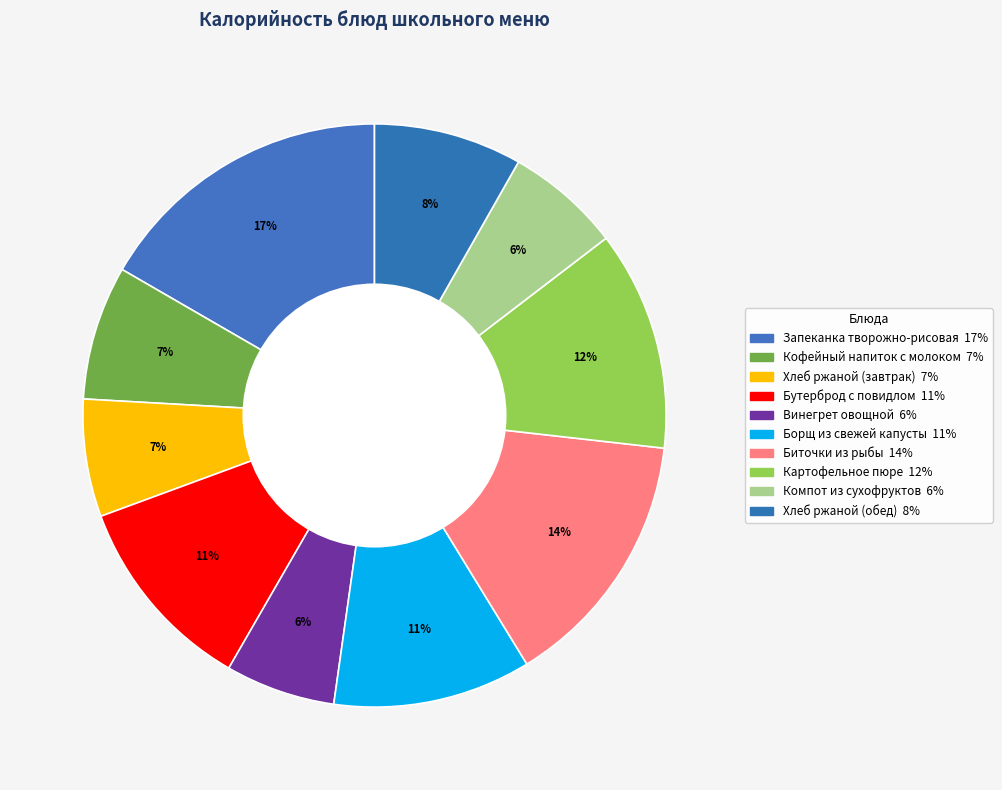

Does Хлеб ржаной (обед) account for over 50% of the chart?

No